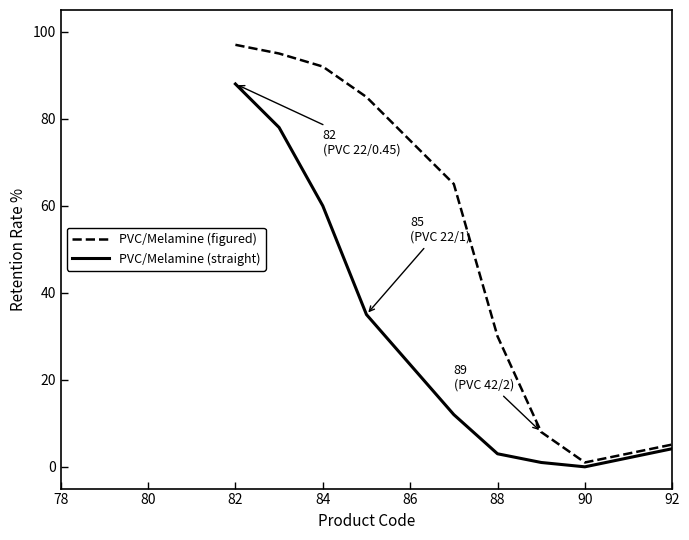

At how many categories does at least one series exceed 39?

9